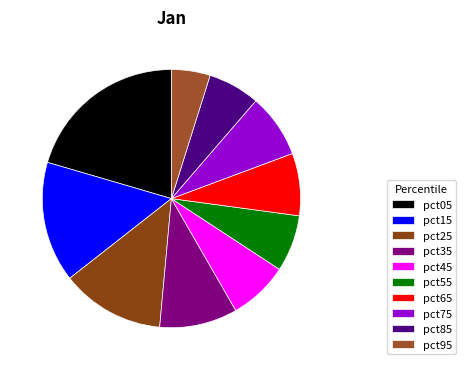

What is the ratio of the value at pct35 to the value at pct05?

0.5